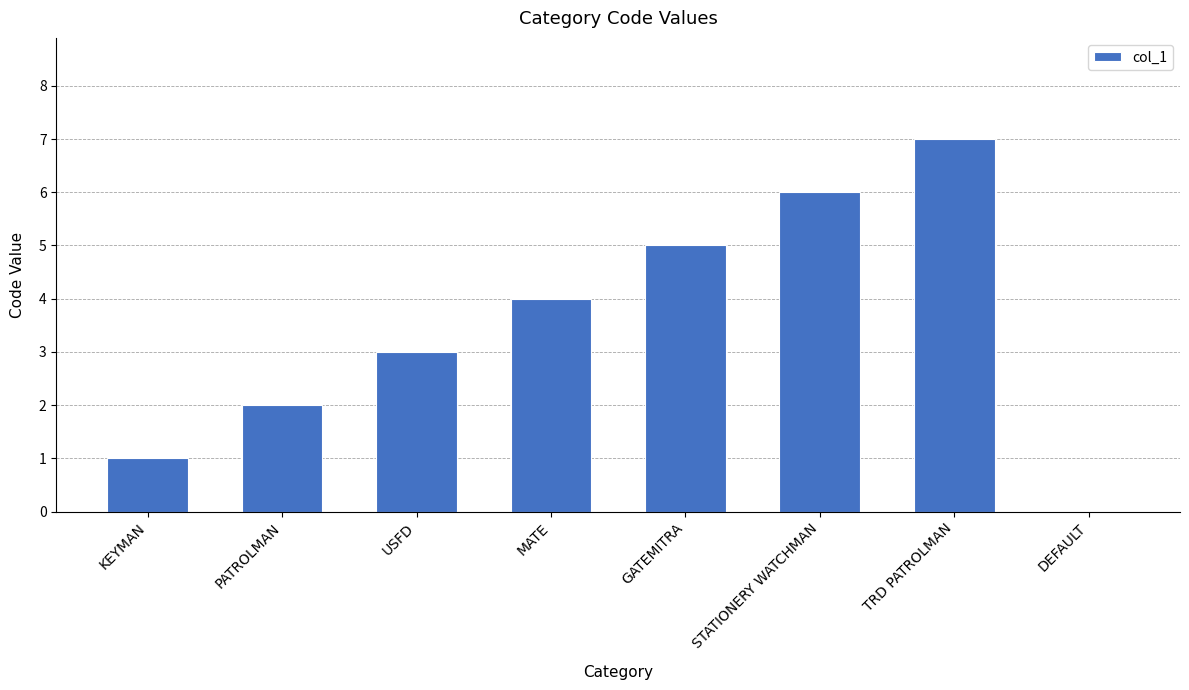

The chart shows a value of 3 at USFD. True or false?

True